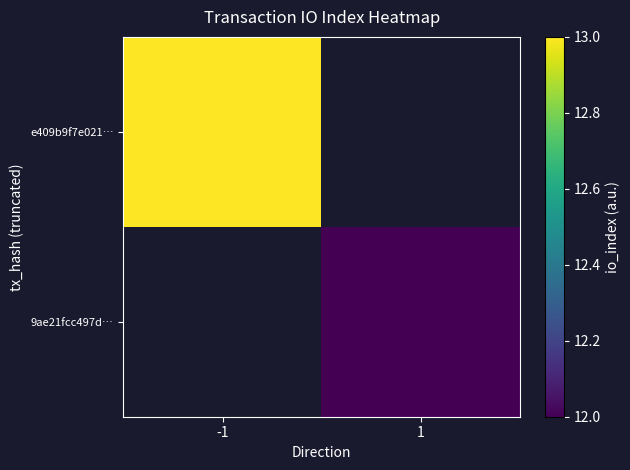

What is the minimum value for e409b9f7e021…?

13.0